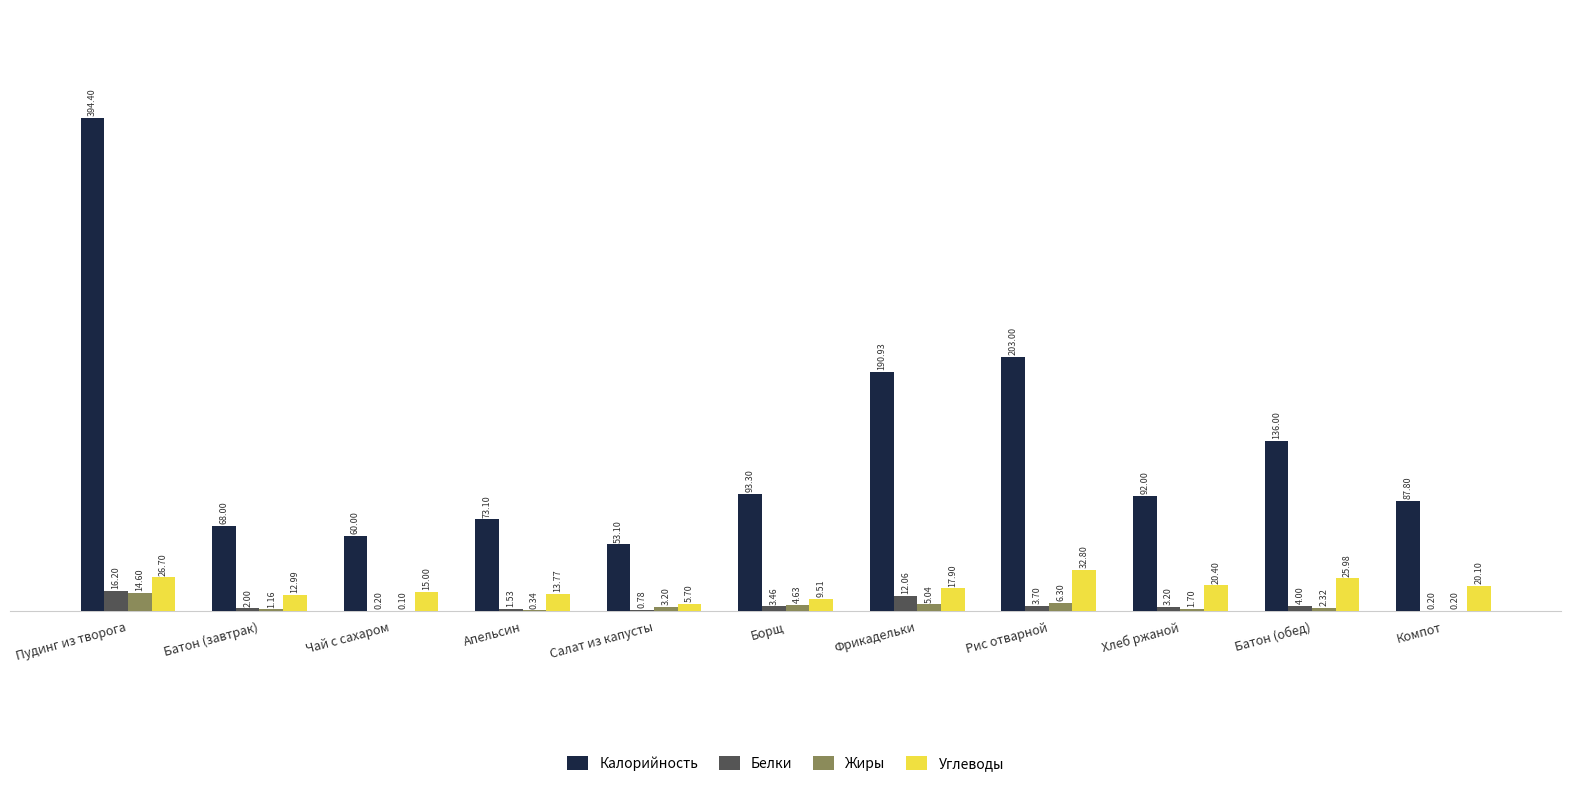

Where does the Жиры series first go above 2?

Пудинг из творога